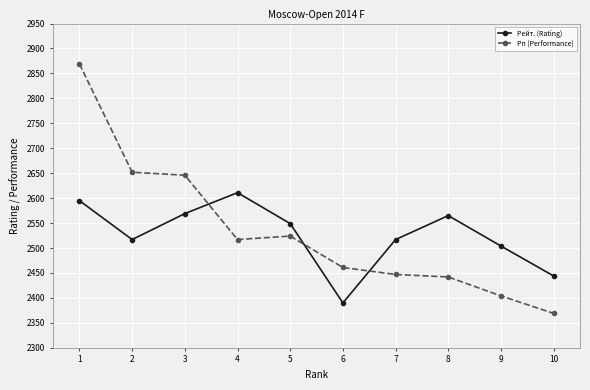

True or false: Рейт. (Rating) has a value of 1003 at 3.

False